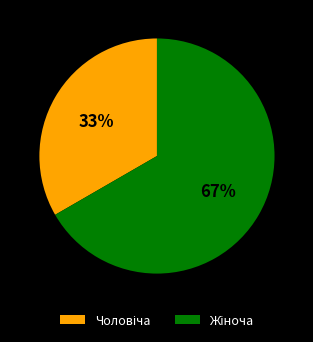

To the nearest percent, what is the average slice percentage?

50%